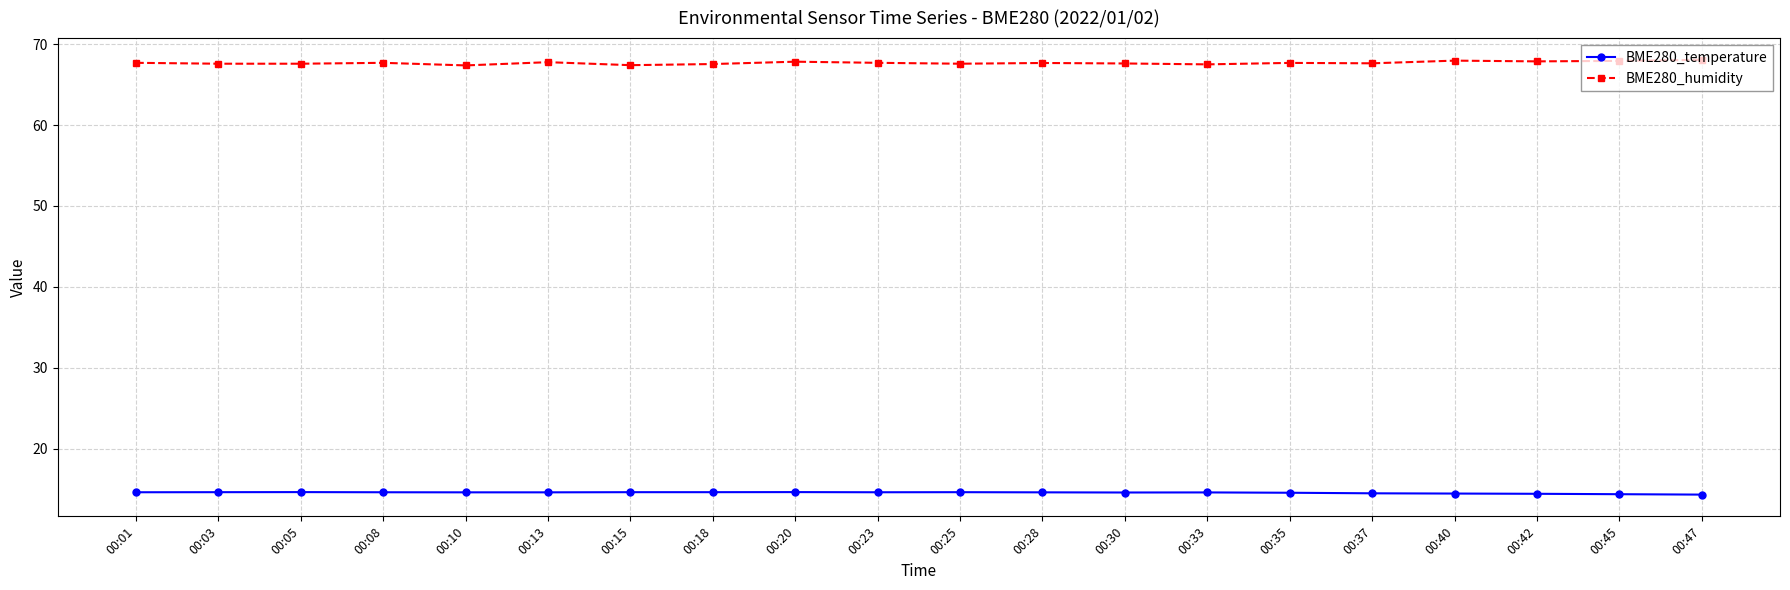

Is the value of BME280_humidity at 00:35 greater than the value of BME280_temperature at 00:15?

Yes